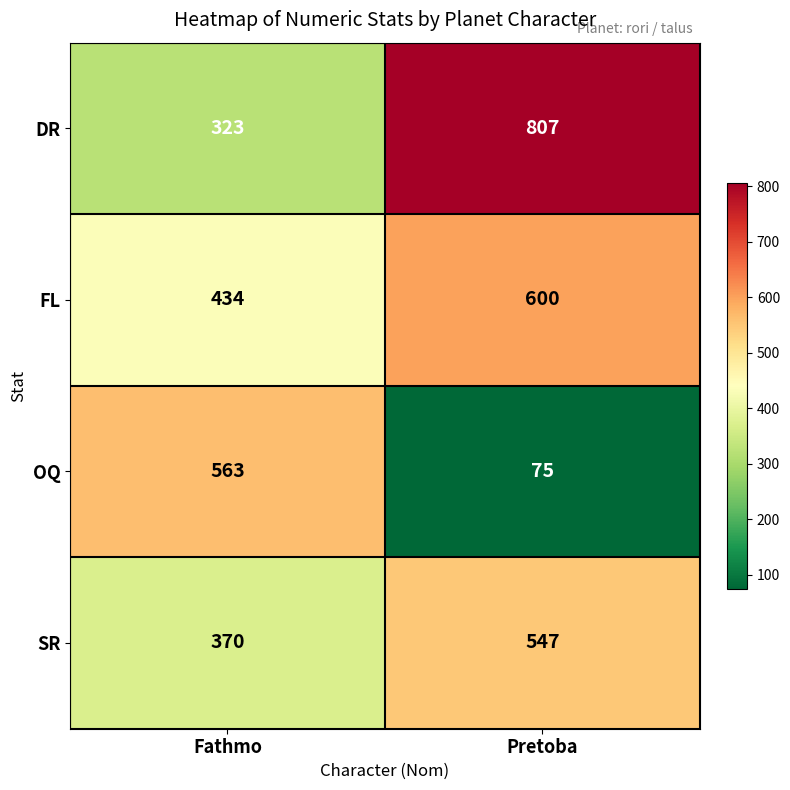

How many data points does each series have?

2